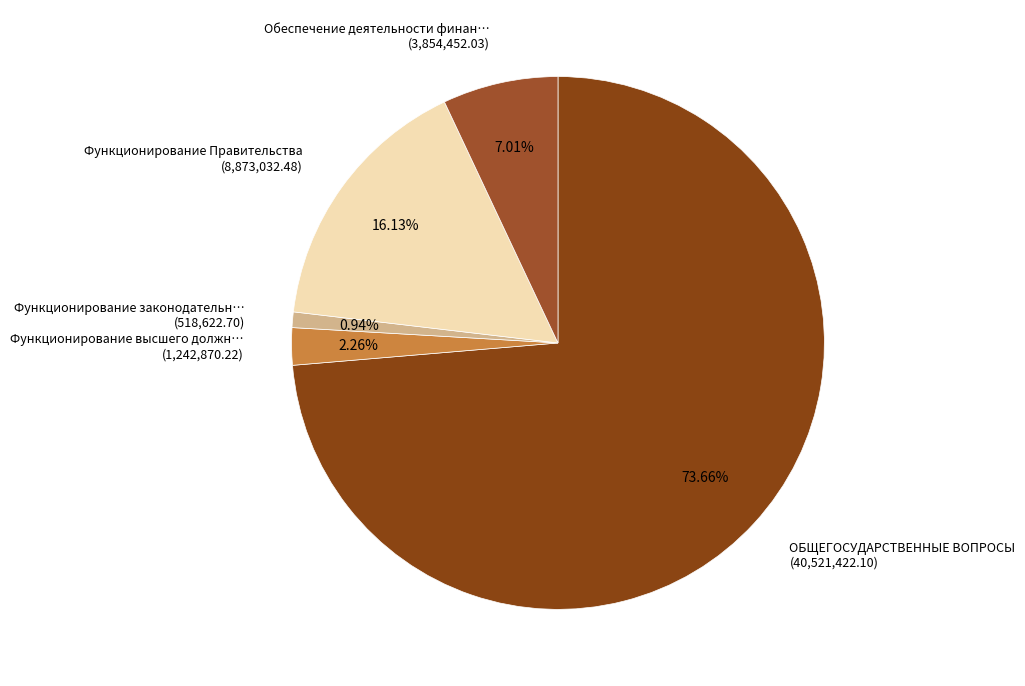

How many slices are in this pie chart?

5